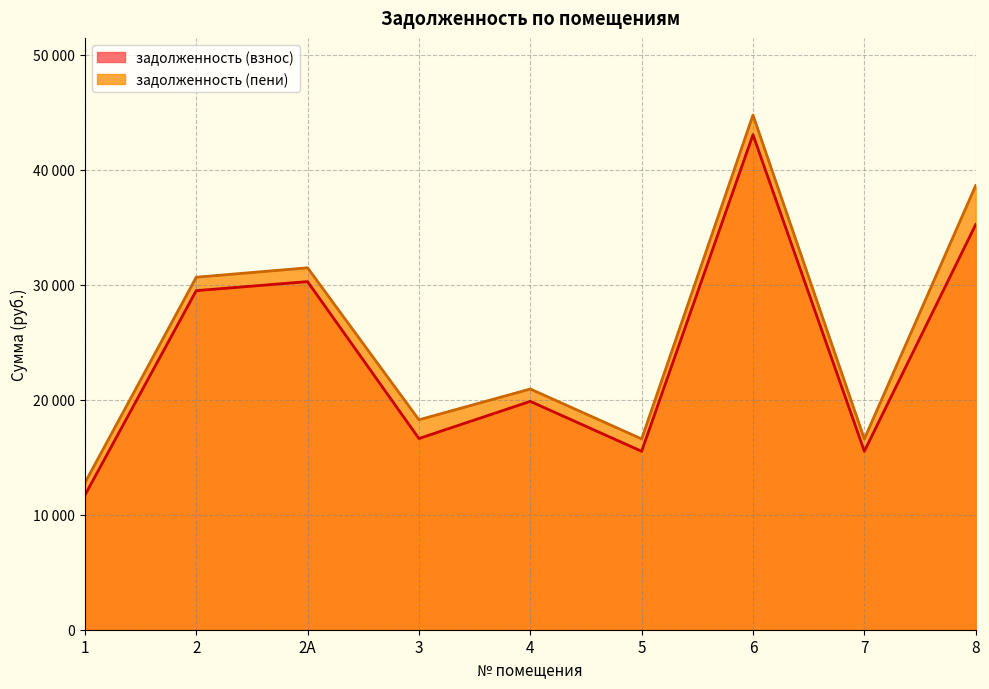

What is the label of the 4th point from the right?

5